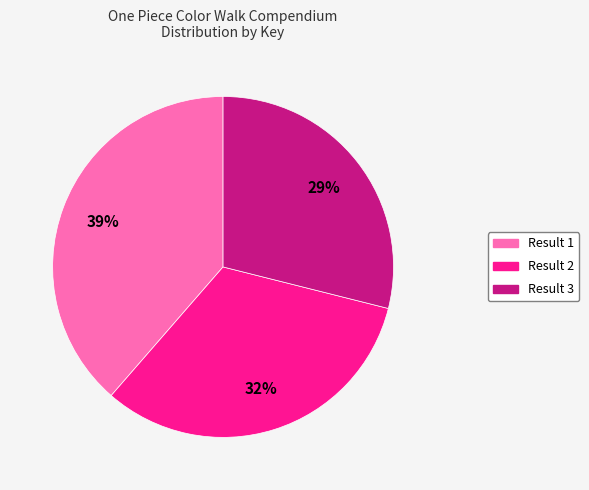

To the nearest percent, what is the average slice percentage?

33%